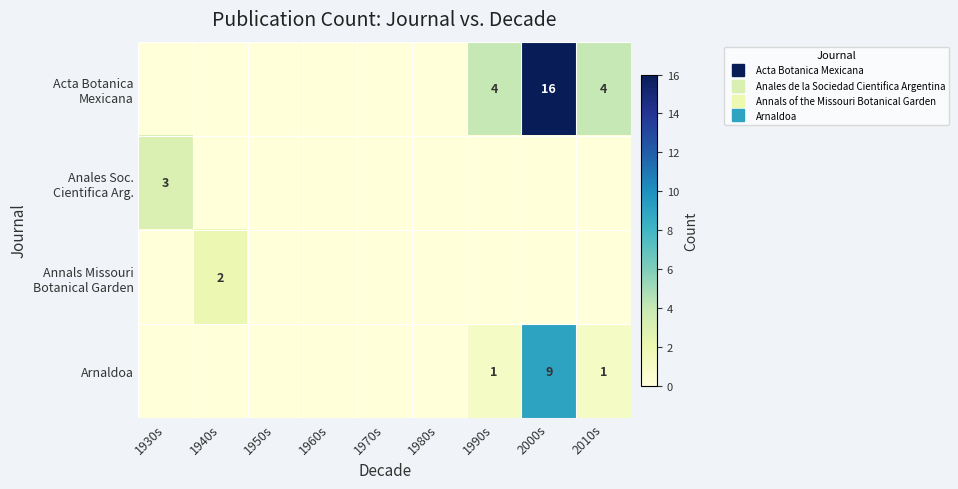

The value of Arnaldoa at 1950s is -5. True or false?

False